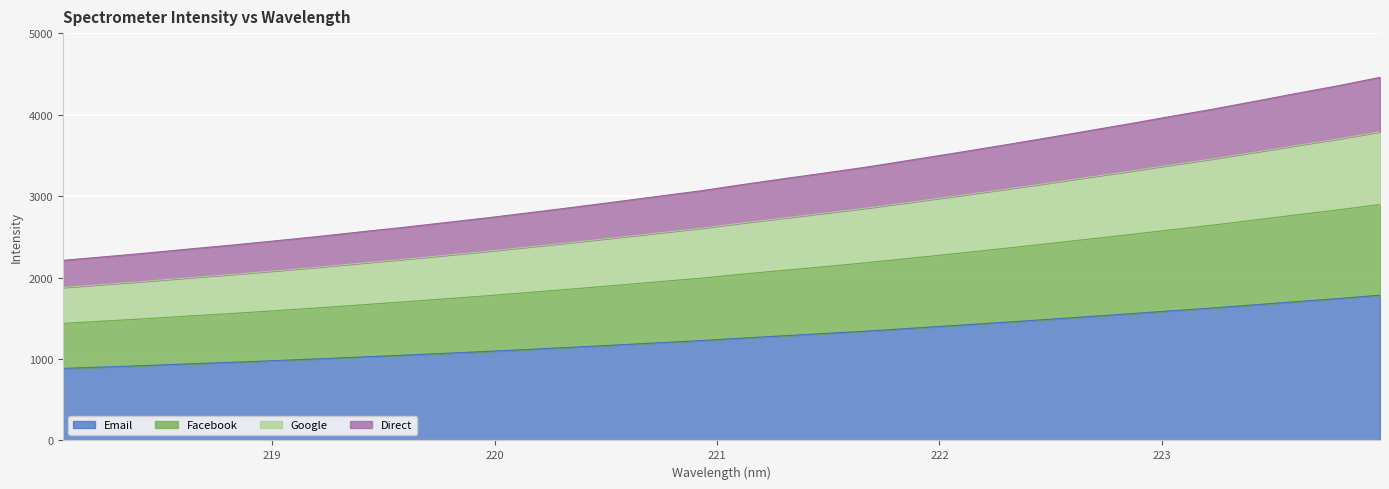

At which category does the chart reach its peak across all series?

223.9802